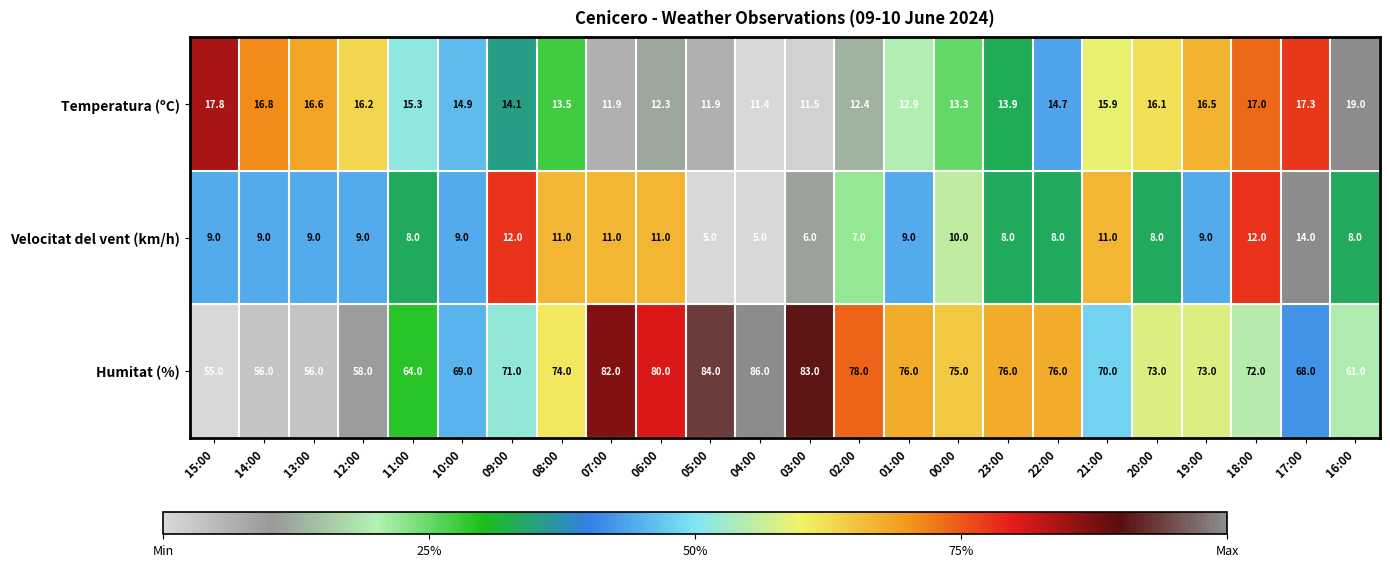

The Humitat (%) series shows 55.0 at 15:00. True or false?

True